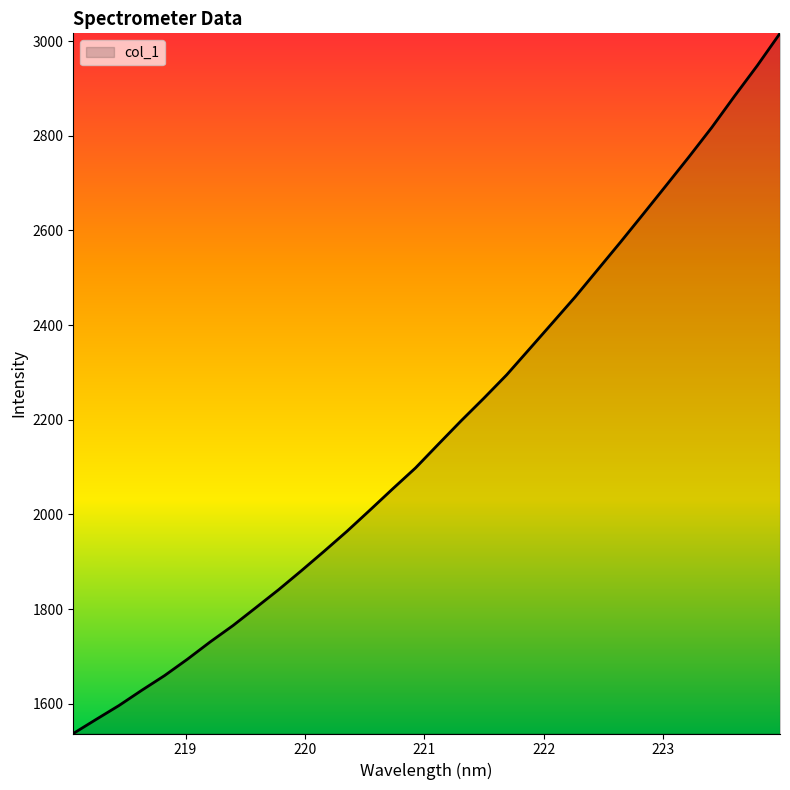

What is the maximum value shown in the chart?

3016.3